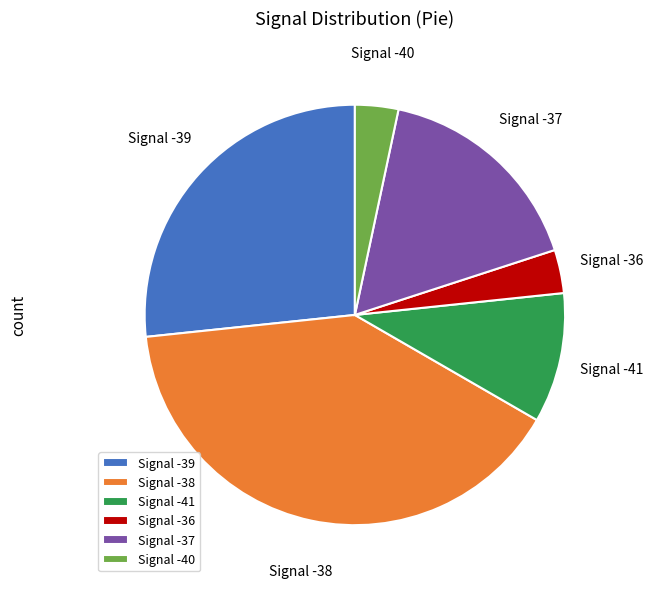

Is the sum of Signal -38 and Signal -36 greater than half?

No